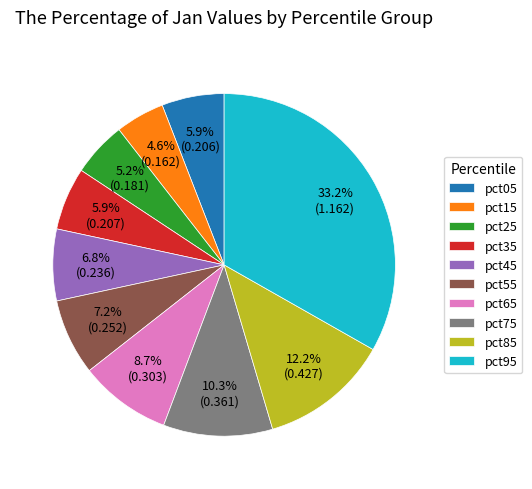

Which category has the biggest portion of the pie?

pct95